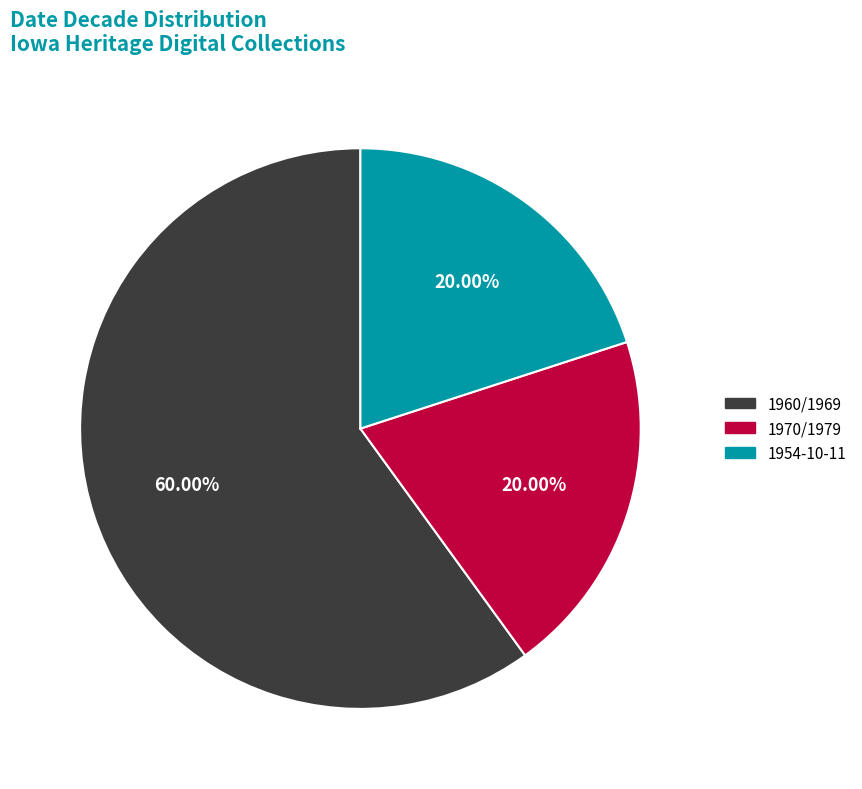

Does any single category account for the majority?

Yes